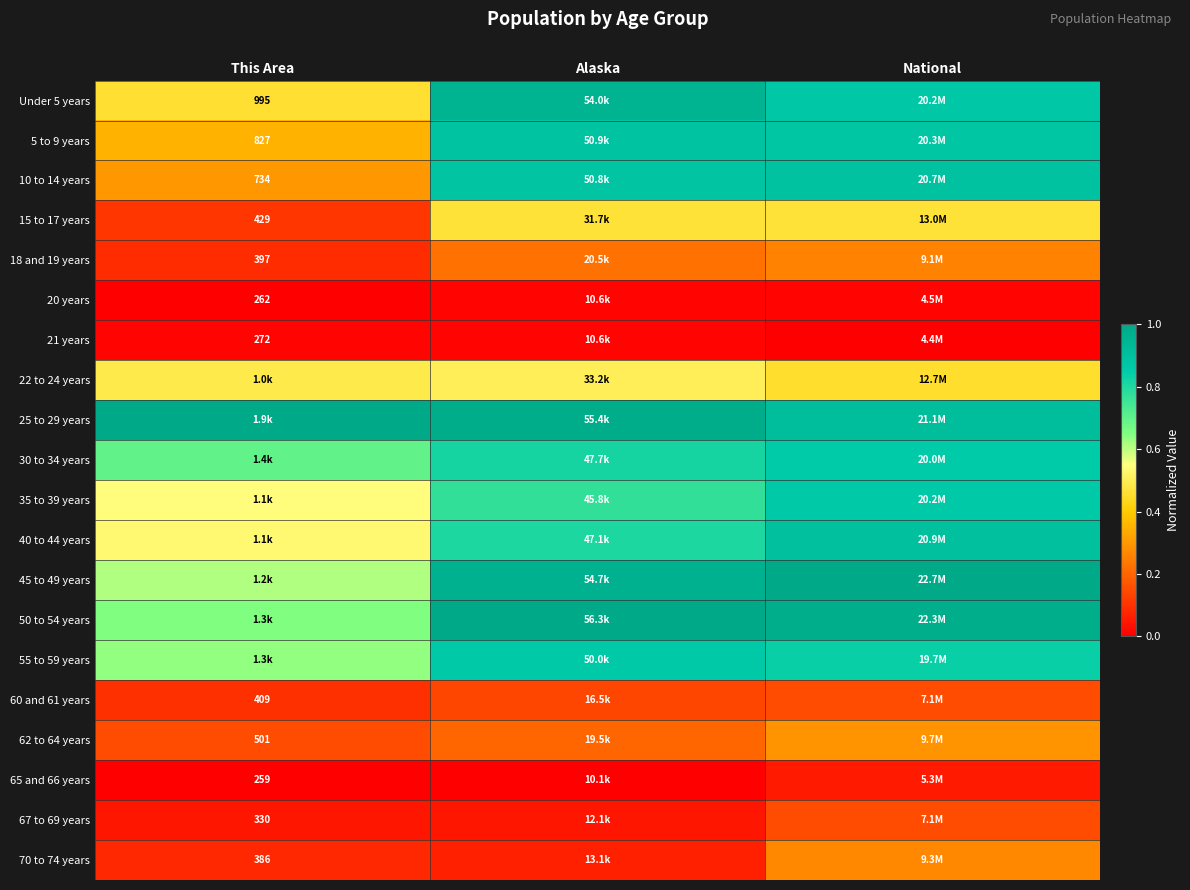

At which category does the chart reach its minimum across all series?

National